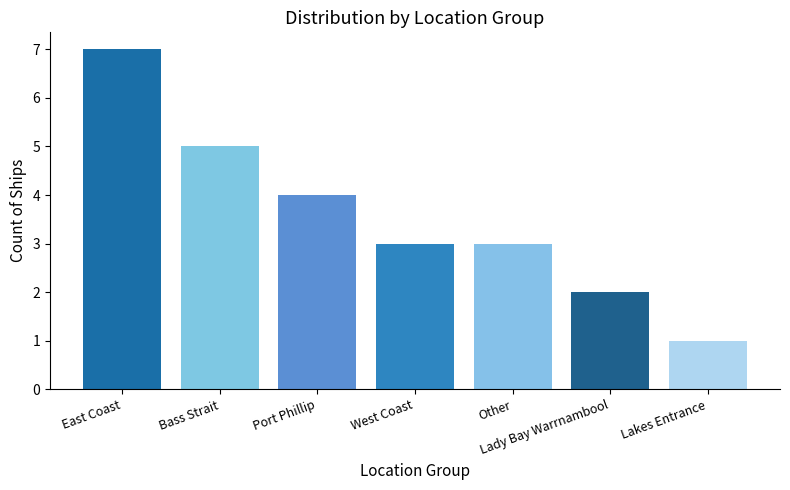

True or false: the data shows 2 at Lady Bay Warrnambool.

True